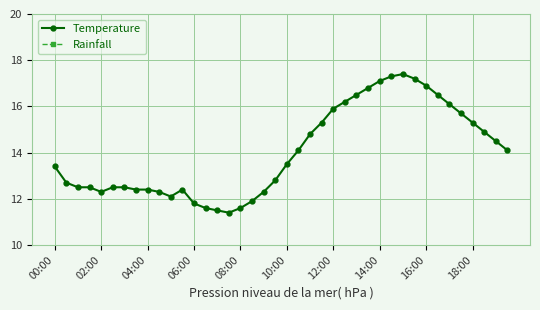

Is it true that Rainfall equals 0.0 at 00:00?

True